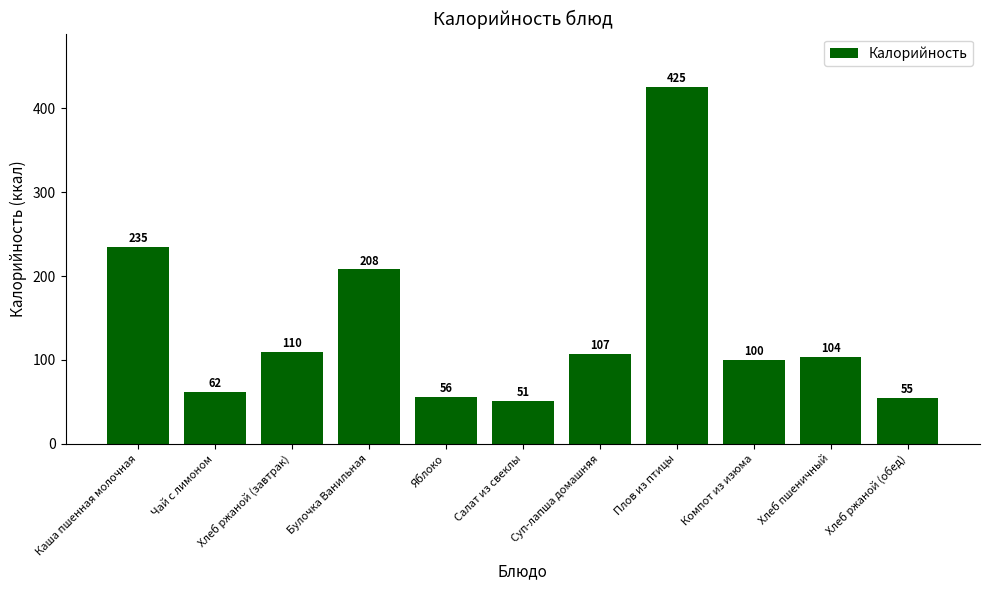

At which category does the chart reach its minimum across all series?

Салат из свеклы